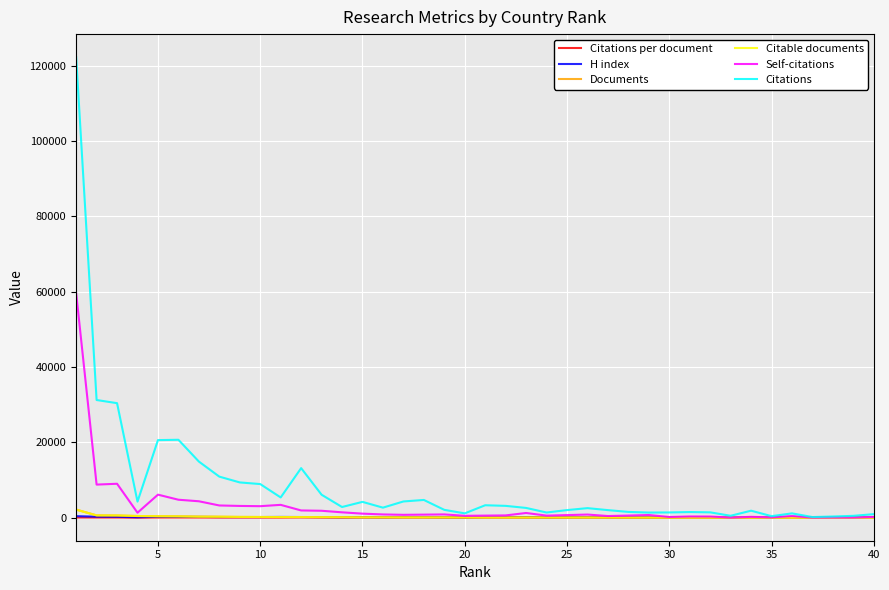

Which series has the largest total across all categories?

Citations